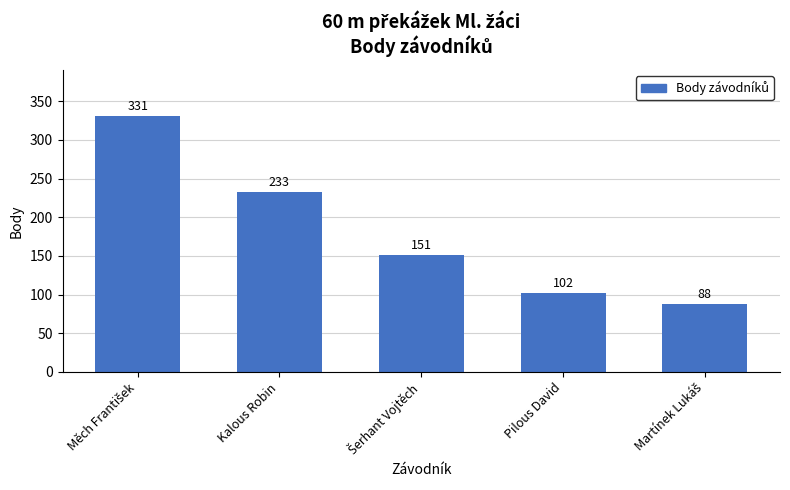

The value at Kalous Robin is 351. True or false?

False